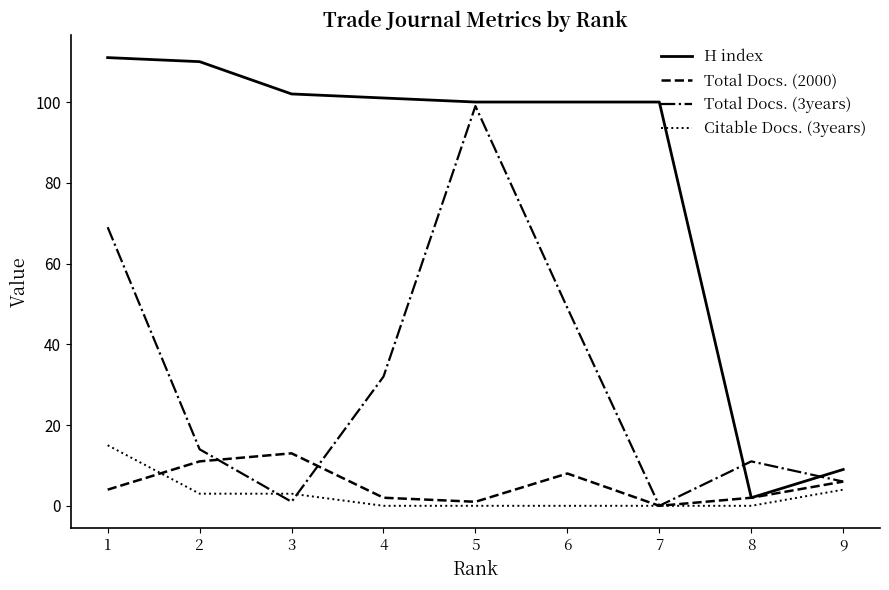

Which series has the largest total across all categories?

H index